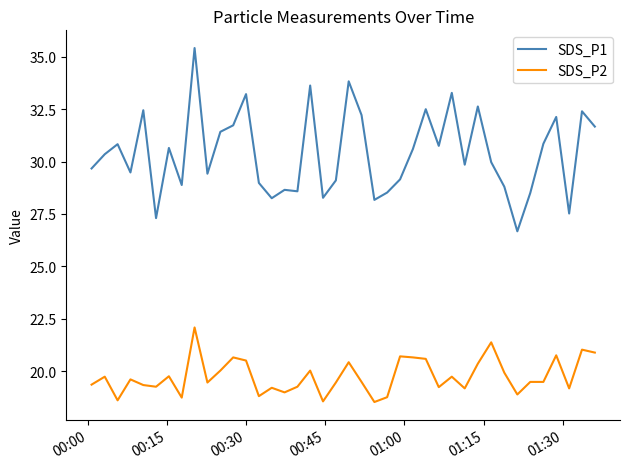

Which series has the largest total across all categories?

SDS_P1